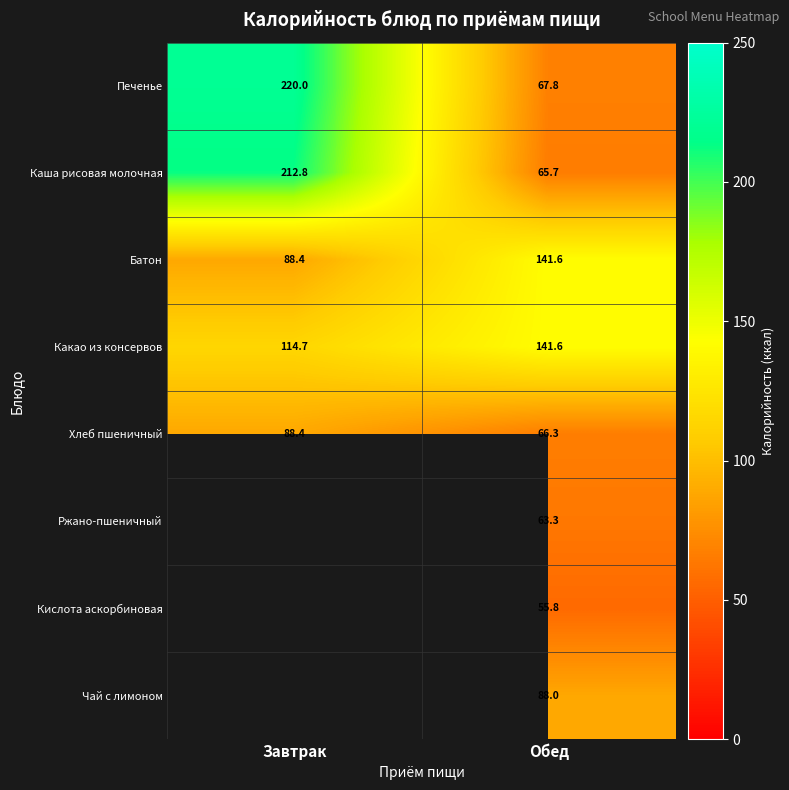

What is the difference between the maximum and minimum values in the Печенье series?

152.2